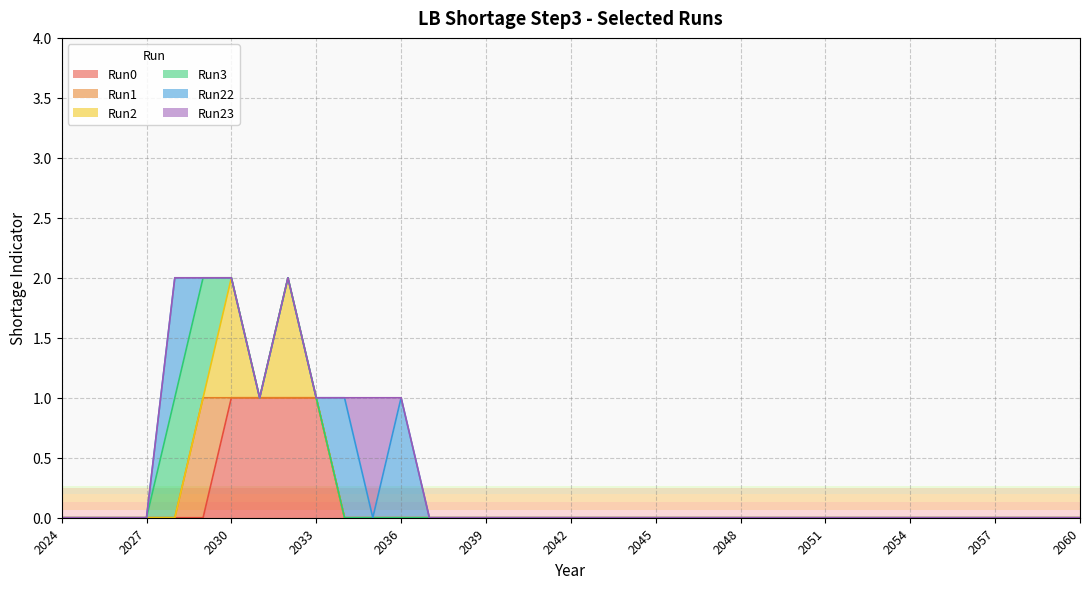

Which has a higher value, 2054 or 2037?

2054